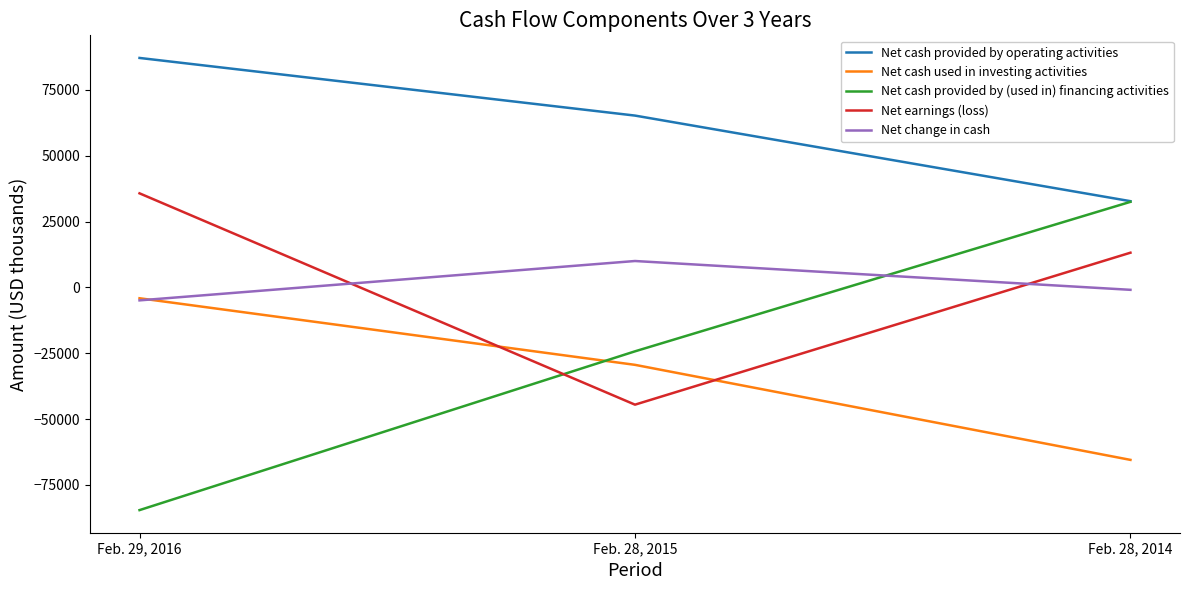

Reading left to right, transcribe all the data shown in this chart.

Net cash provided by operating activities: 87163	65269	32755
Net cash used in investing activities: -4116	-29410	-65511
Net cash provided by (used in) financing activities: -84590	-24277	32508
Net earnings (loss): 35736	-44533	13189
Net change in cash: -4921	10030	-916